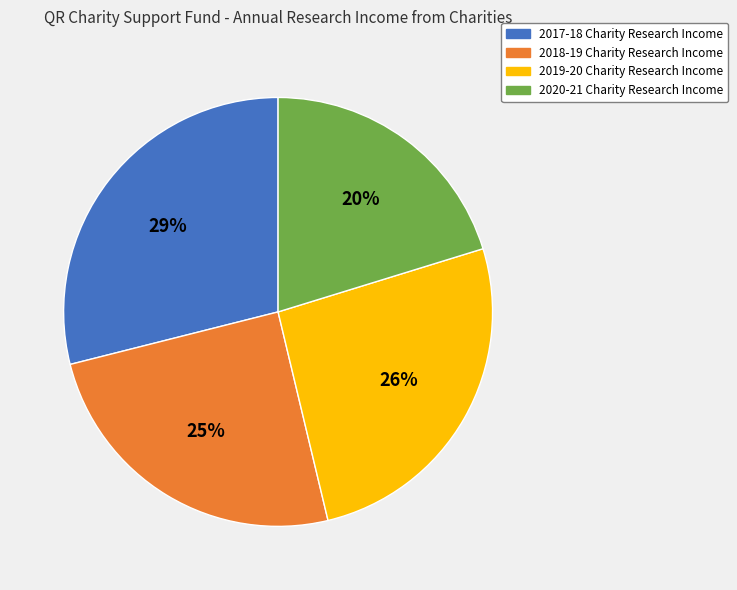

How many segments does this pie chart have?

4